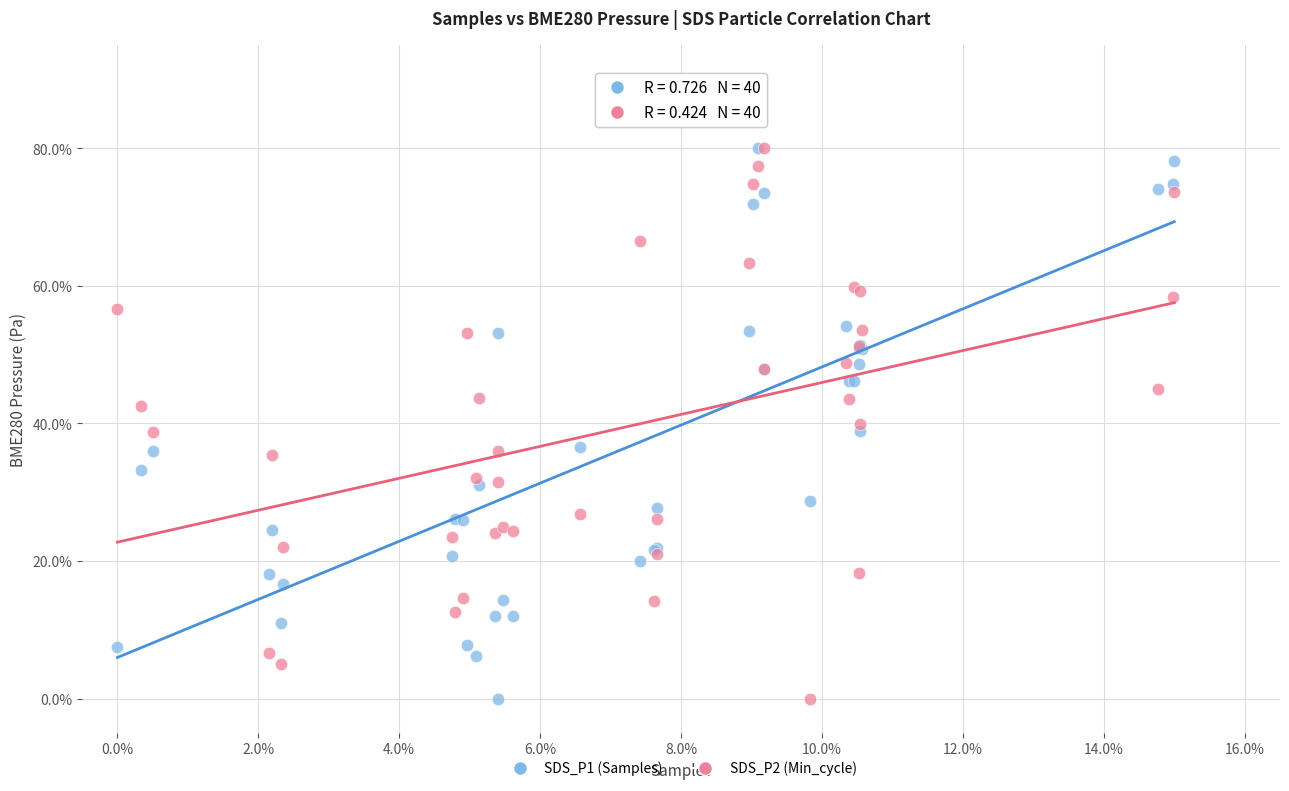

What are all the series names shown in the legend?

SDS_P1 (Samples), SDS_P2 (Min_cycle)